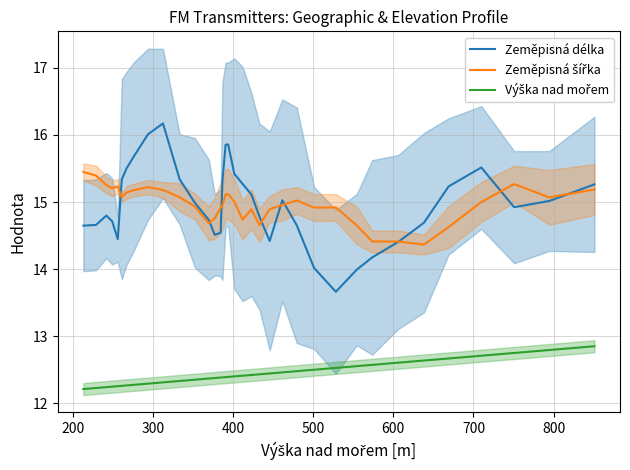

Count the Výška nad mořem values in the range 12 to 13.

36